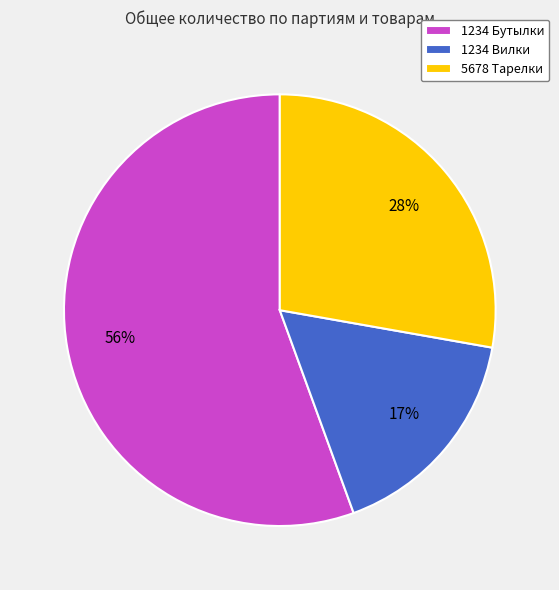

To the nearest percent, what is the difference between the largest and smallest slice percentages?

39%